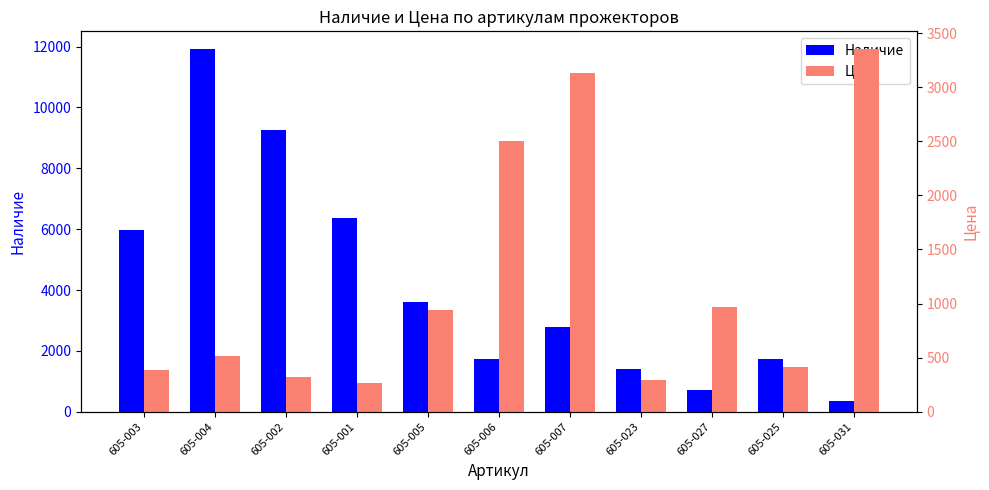

Count the number of data series in this chart.

2